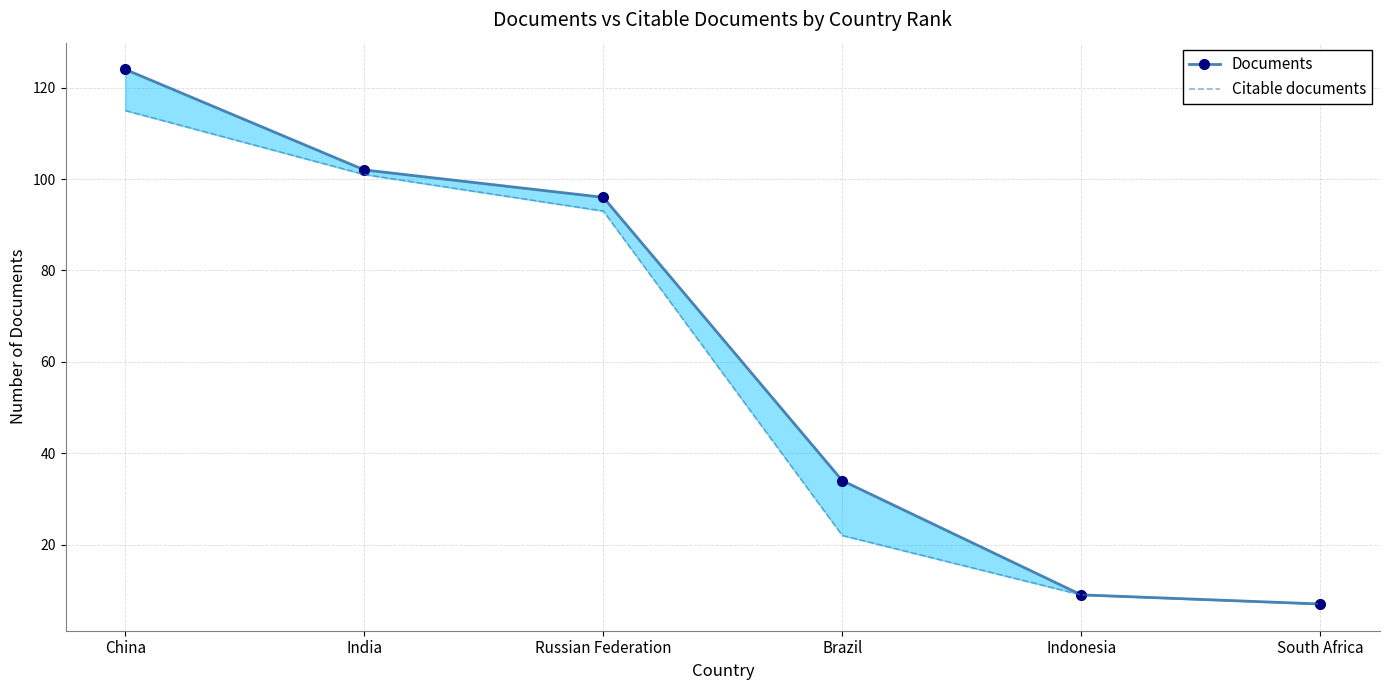

Is the value of Citable documents at Indonesia greater than the value of Documents at Russian Federation?

No